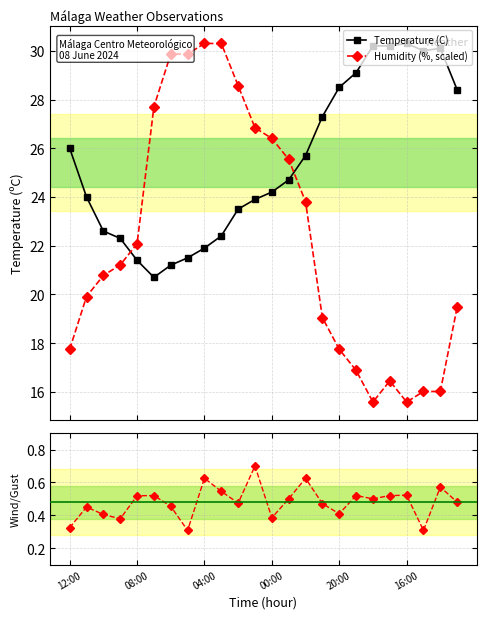

Which series has the widest spread of values?

Humidity (%, scaled)